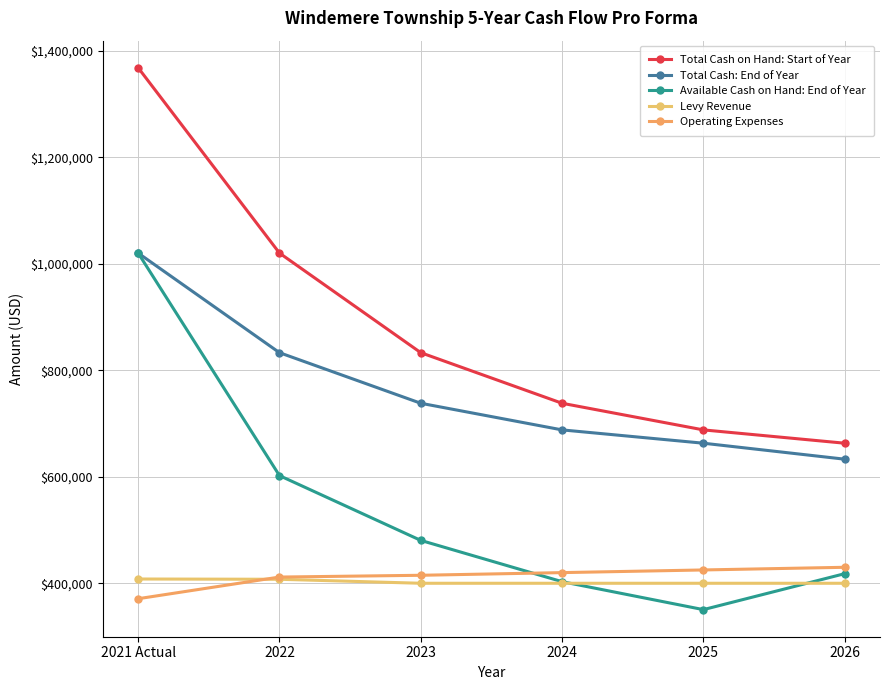

What is the approximate value of Available Cash on Hand: End of Year at 2023?

480500.0